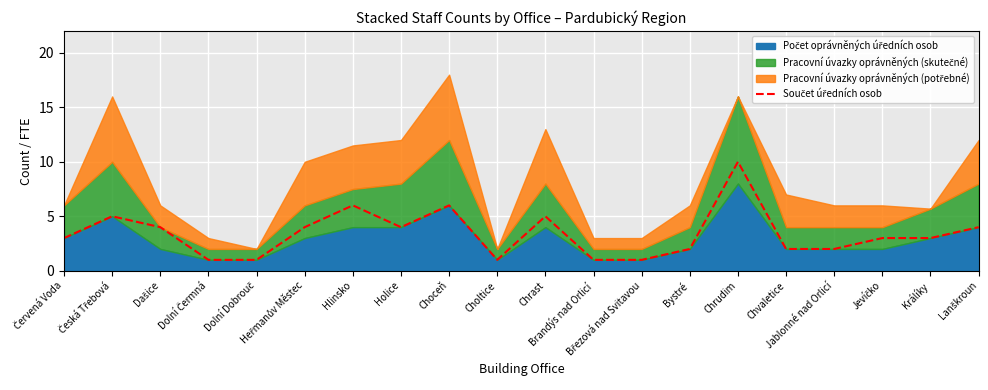

How many data points are above 3?

9